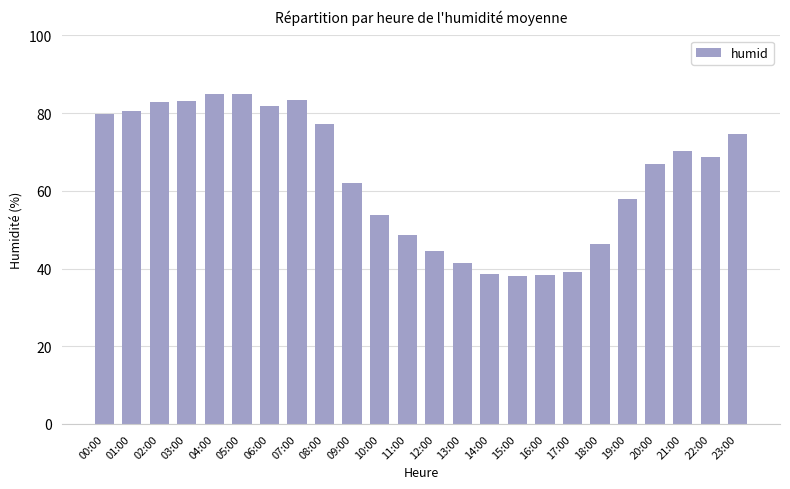

What is the value of the 11th bar from the left?

53.8